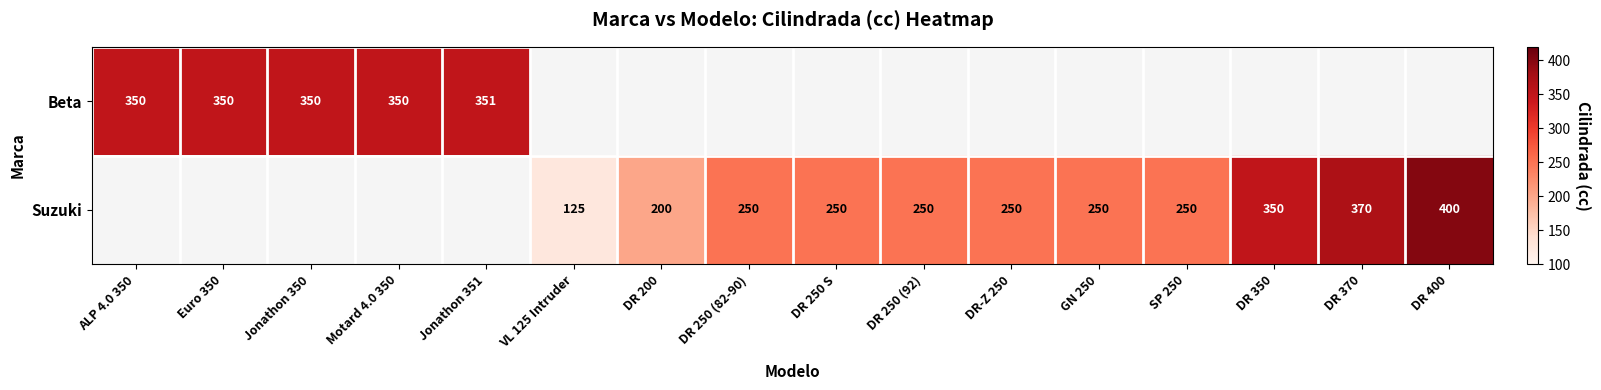

True or false: Beta has a value of 171 at Jonathon 351.

False